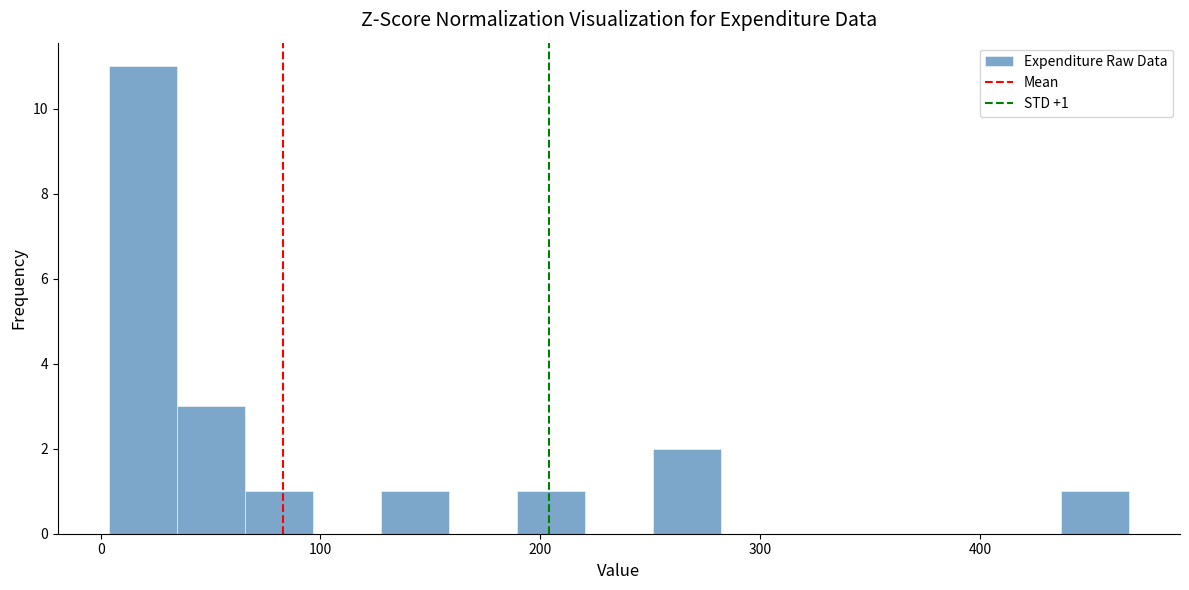

Read against the x-axis, roughly where is the centre of the tallest bar?

20